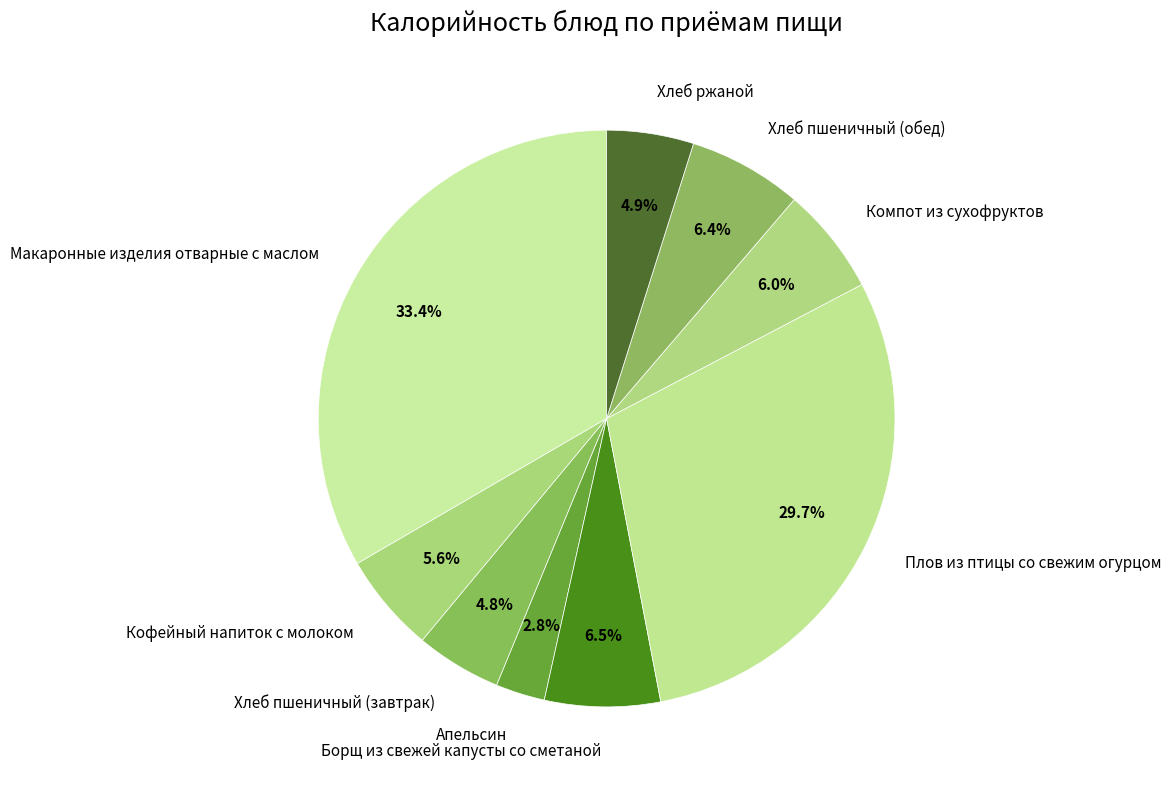

To the nearest percent, what is the average slice percentage?

11%